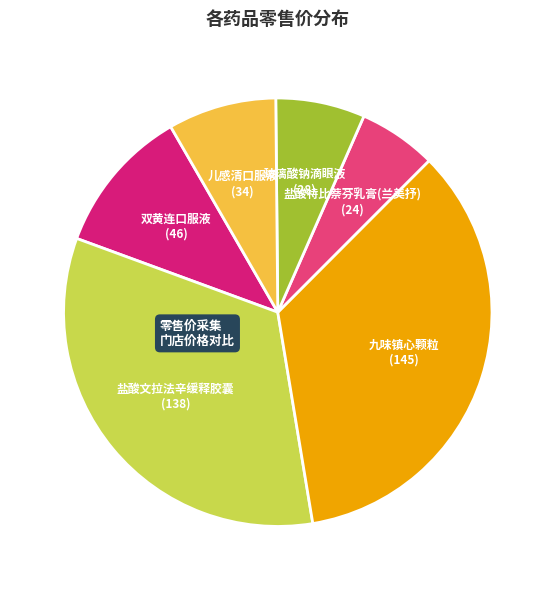

The 盐酸文拉法辛缓释胶囊 slice represents 47% of the pie. True or false?

False